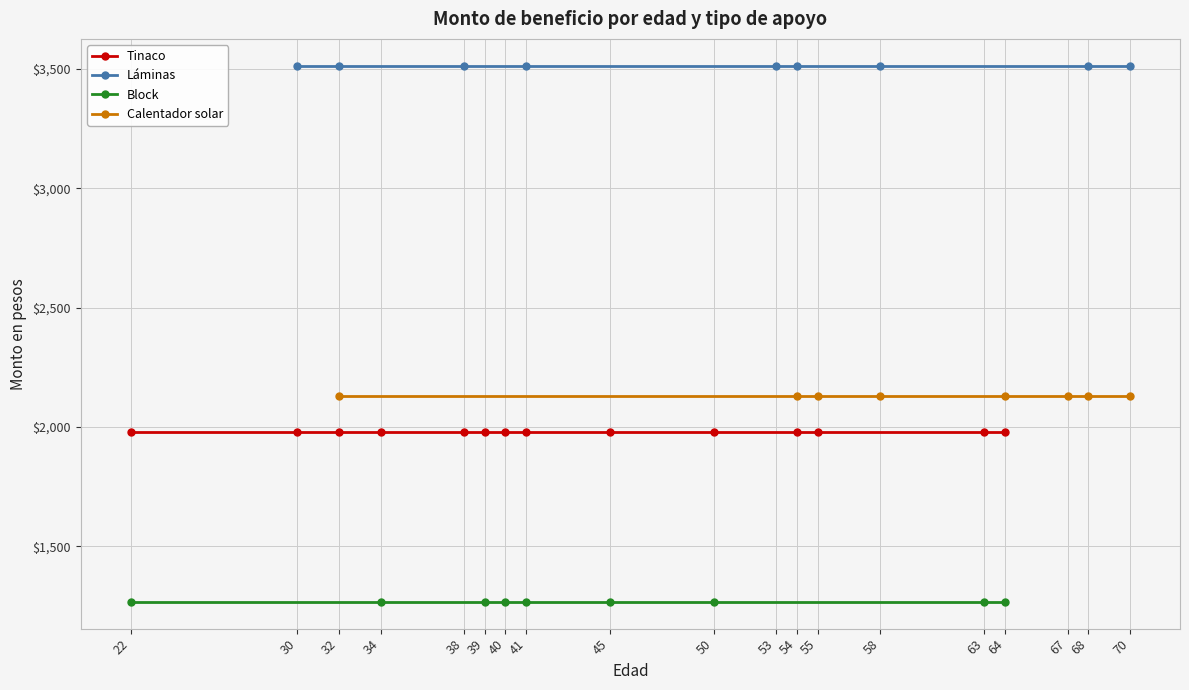

What is the maximum value shown in the chart?

3514.3